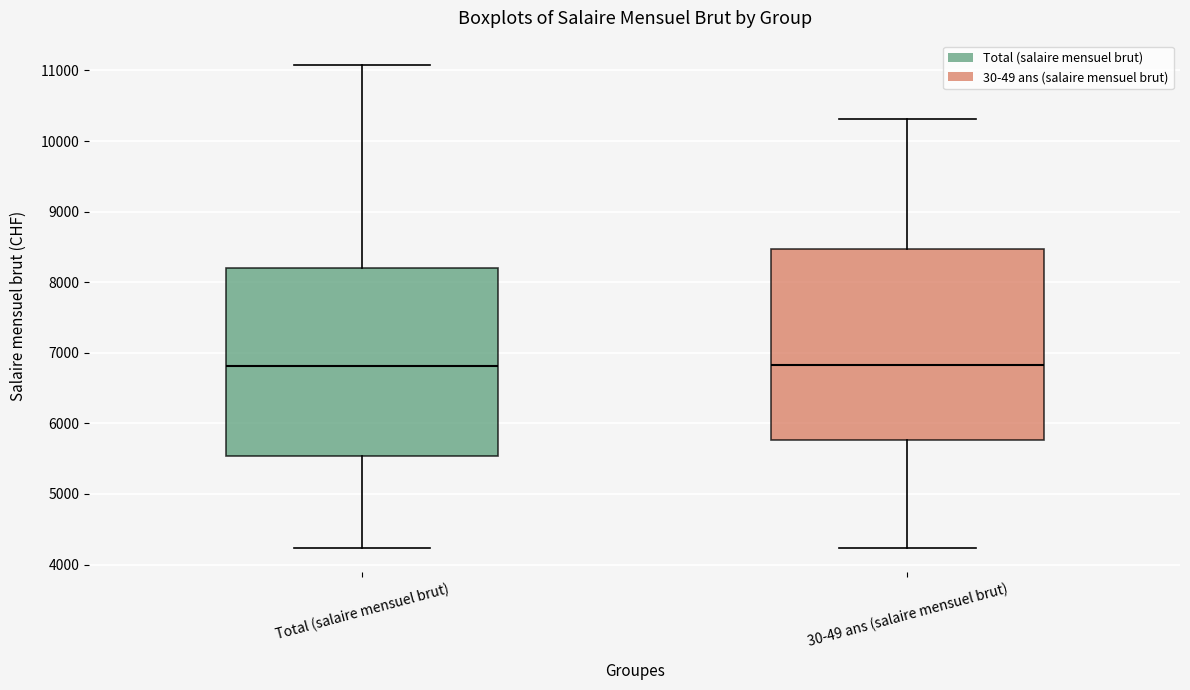

Reading left to right, read every box against the y-axis: the position of its median line, the range the box covers, and the ends of its whiskers. The values are not printed on the chart, so give them approximately, as read against the axis.

Total (salaire mensuel brut): median 6800, box 5500 to 8200, whiskers 4200 to 11100
30-49 ans (salaire mensuel brut): median 6800, box 5800 to 8500, whiskers 4200 to 10300